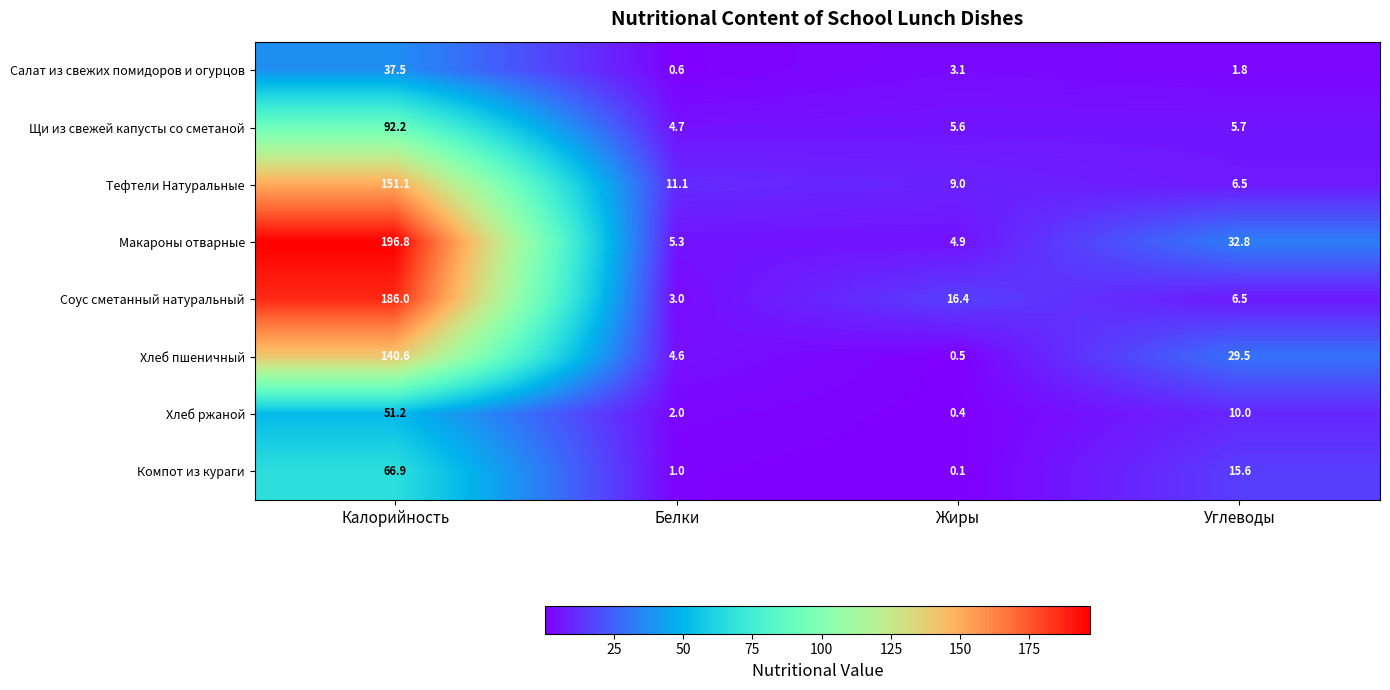

At how many categories does at least one series exceed 135?

1